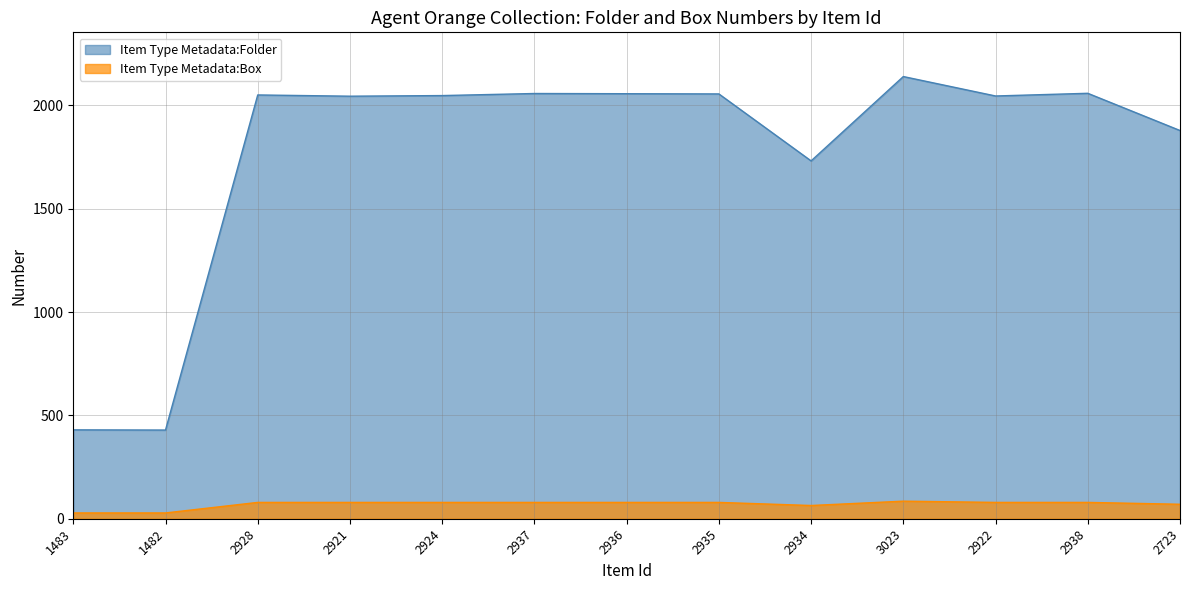

True or false: Item Type Metadata:Box and Item Type Metadata:Folder cross at least once.

False